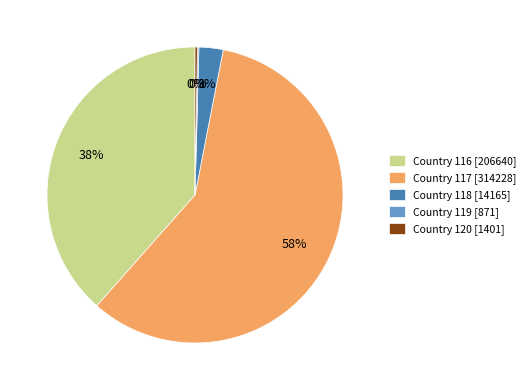

What is the largest slice in the pie chart?

Country 117 [314228]